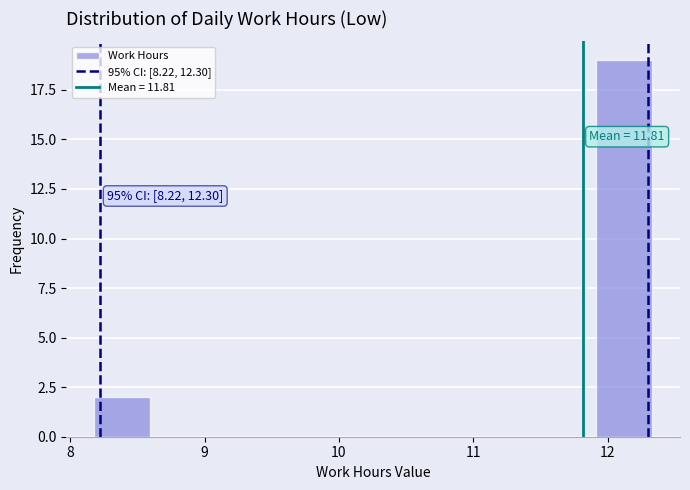

Over which range of the x-axis is the bar tallest?

11.9 to 12.3